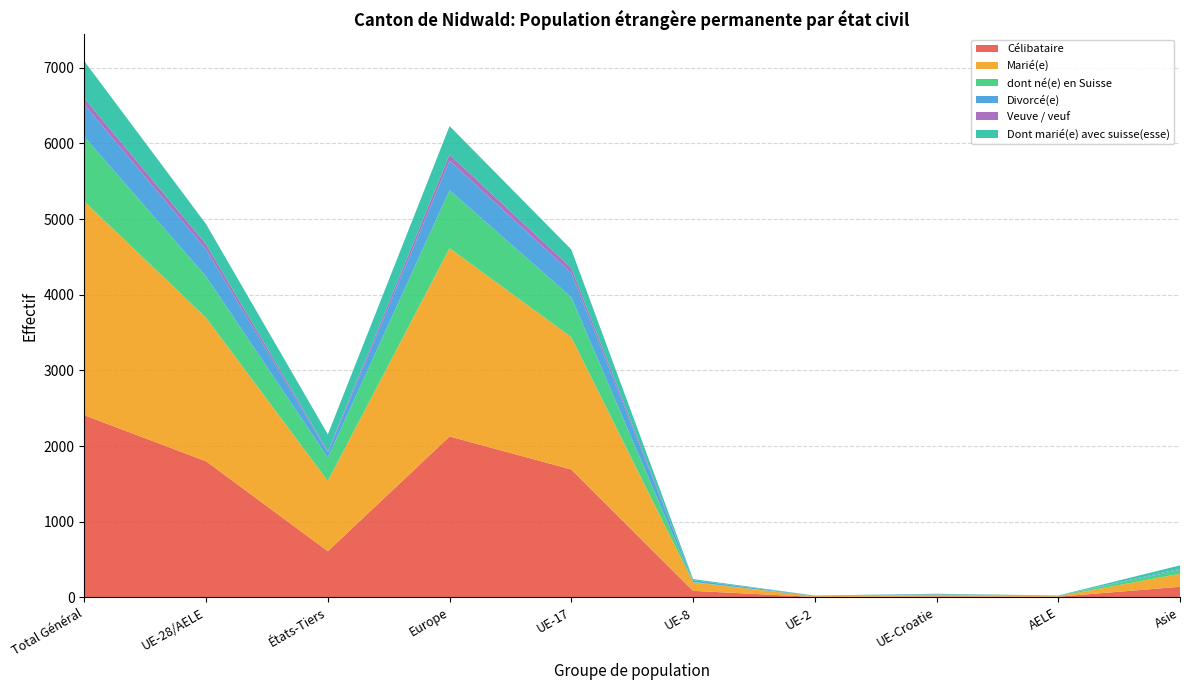

Which category has the highest value in the Célibataire series?

Total Général